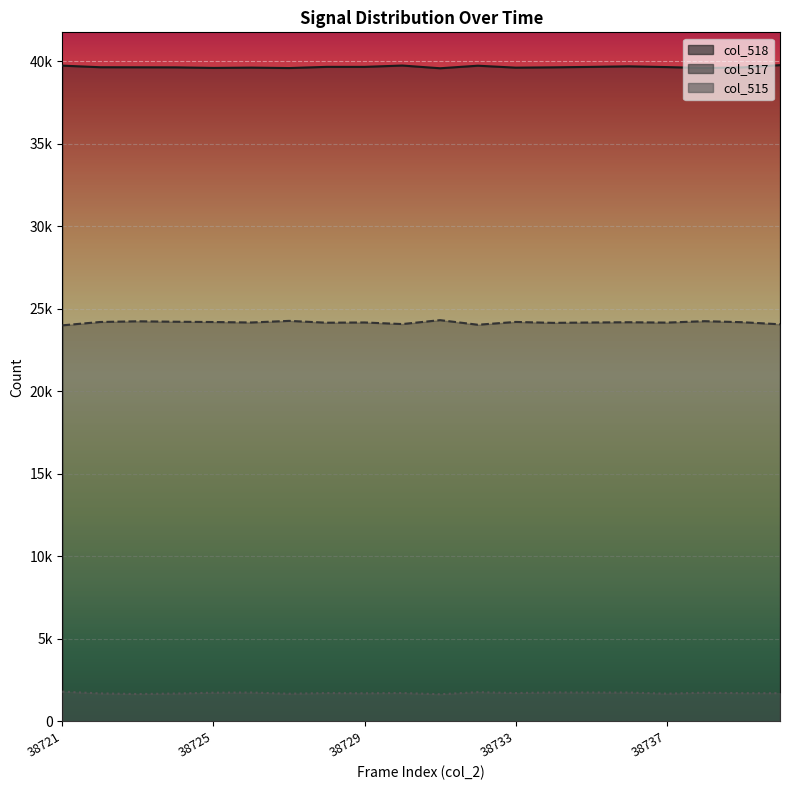

True or false: col_515 has a value of 1775 at 38732.

True